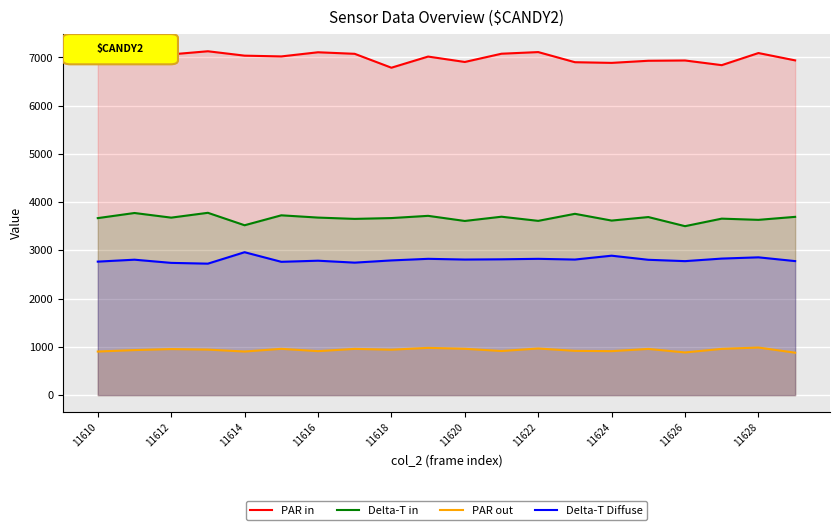

How many lines are shown in the chart?

4